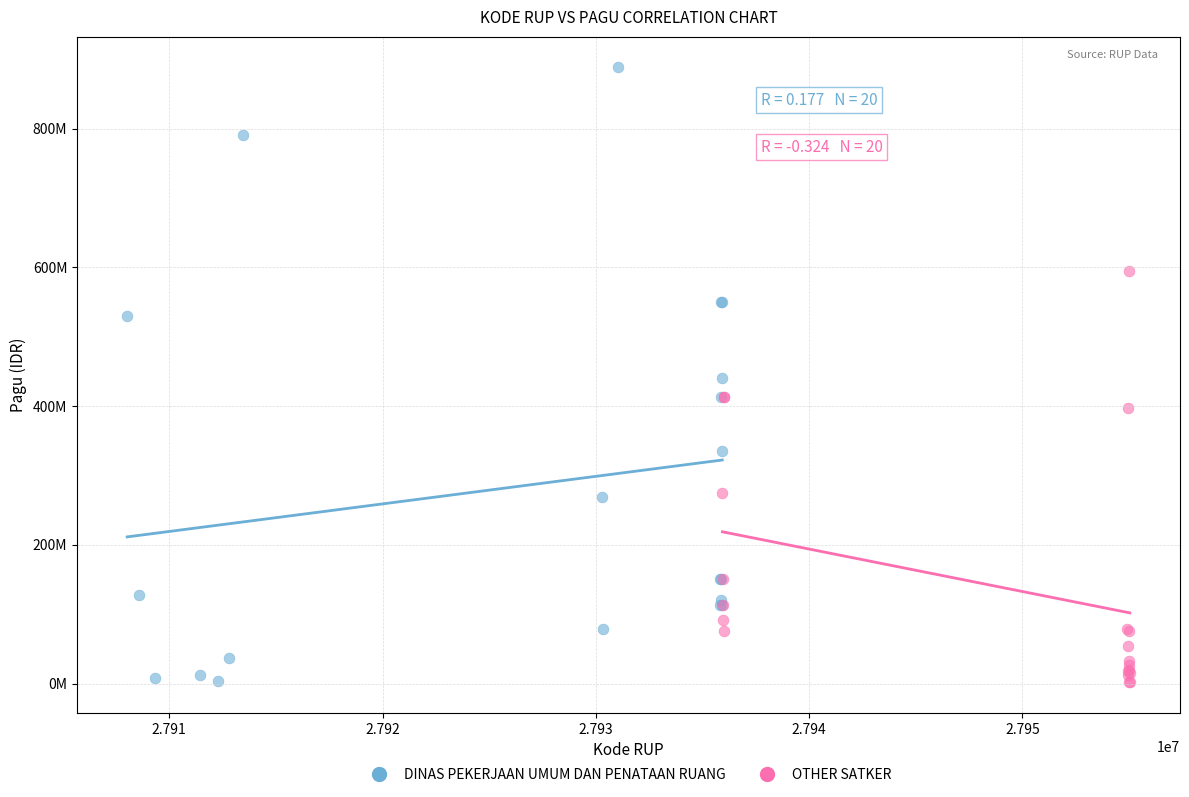

What are all the series names shown in the legend?

DINAS PEKERJAAN UMUM DAN PENATAAN RUANG, OTHER SATKER